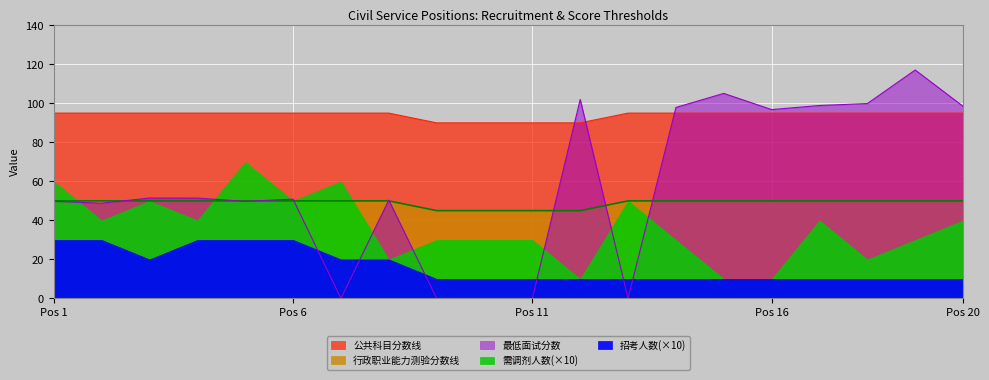

True or false: 行政职业能力测验分数线 and 公共科目分数线 intersect in this chart.

False